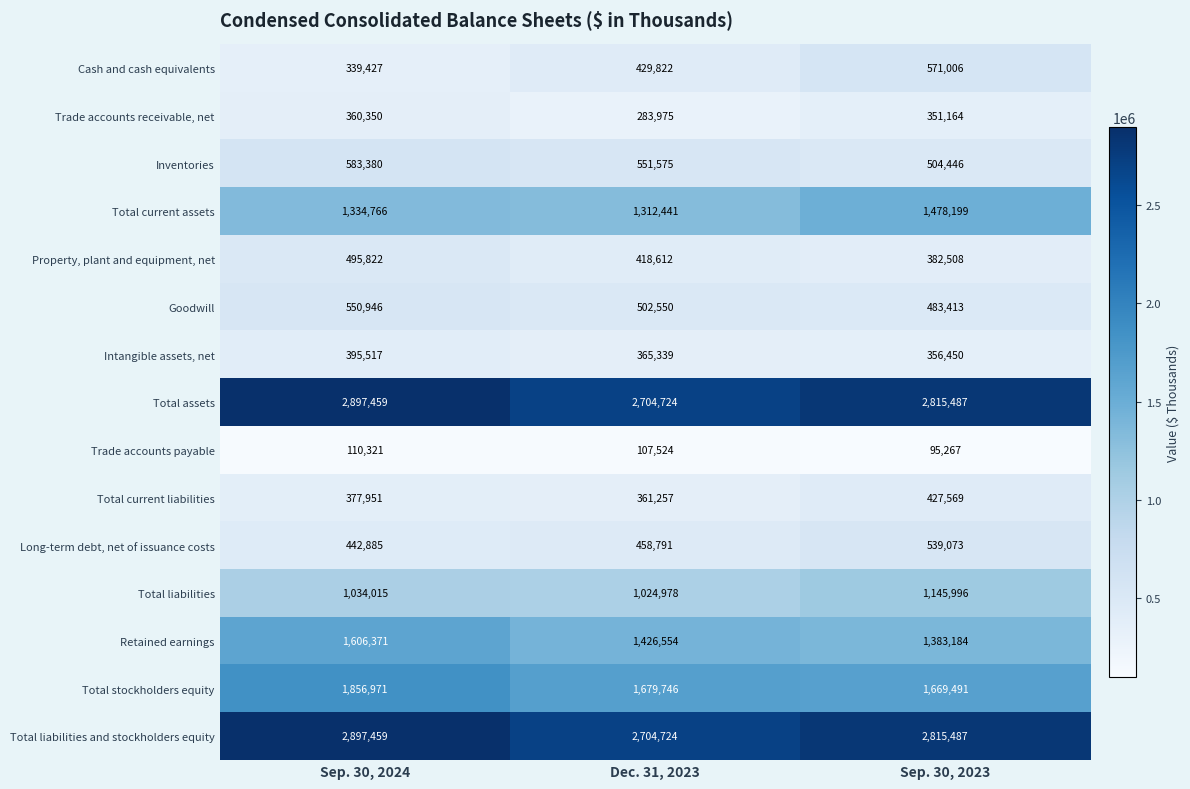

Which label corresponds to the smallest value in the chart?

Sep. 30, 2023